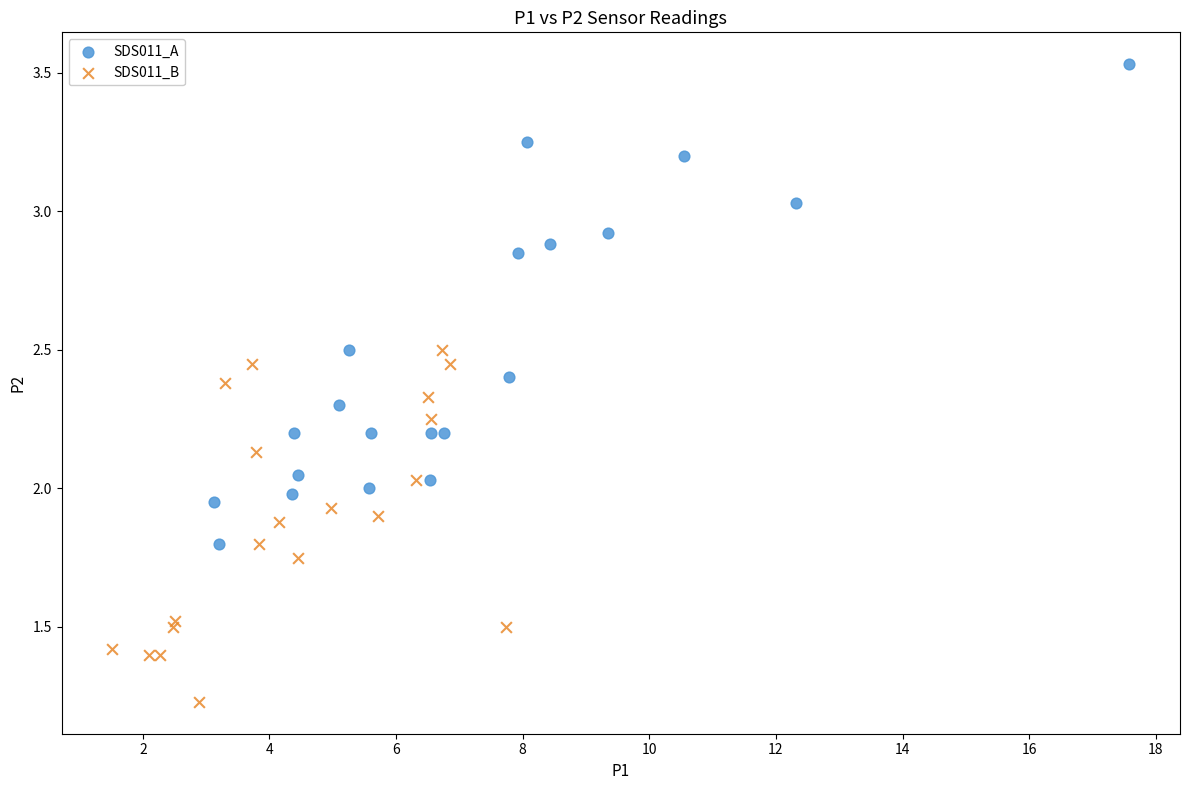

Which series has the largest Y range (max minus min)?

SDS011_A